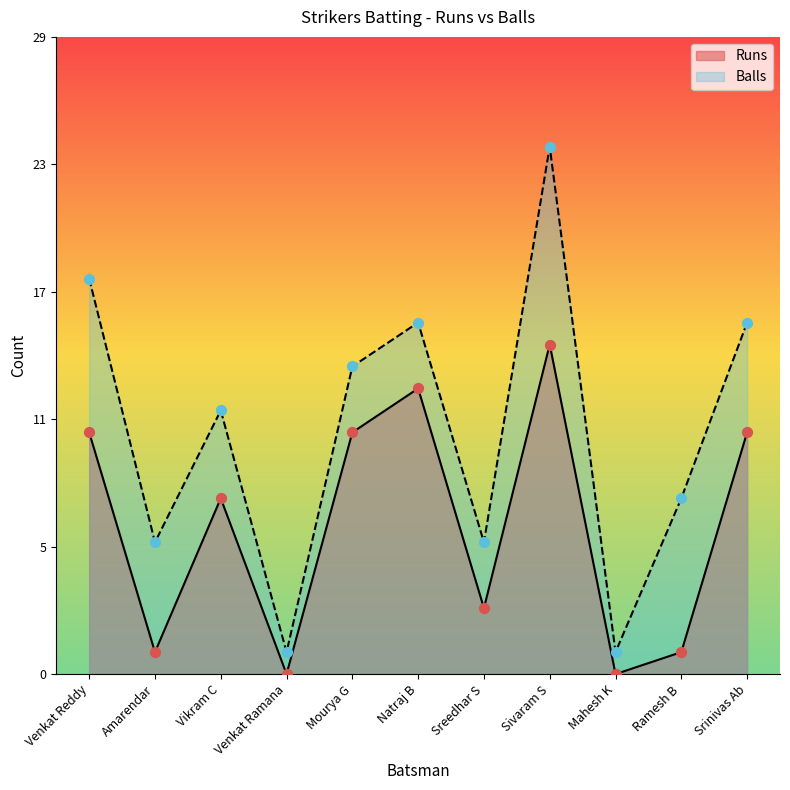

Which series contains the lowest Y value?

Runs